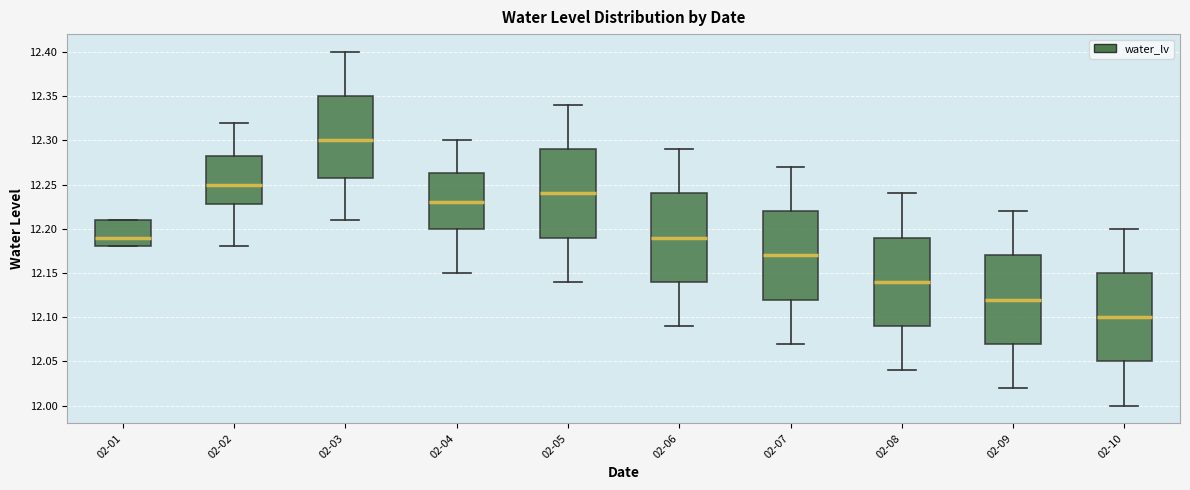

Reading left to right, transcribe this box plot: for each box, give where its median line is, the range the box spans, and where its two whiskers end, as read against the y-axis. The values are not printed on the chart, so give them approximately, as read against the axis.

02-01: median 12.190, box 12.180 to 12.210, whiskers 12.180 to 12.210
02-02: median 12.250, box 12.230 to 12.285, whiskers 12.180 to 12.320
02-03: median 12.300, box 12.260 to 12.350, whiskers 12.210 to 12.400
02-04: median 12.230, box 12.200 to 12.265, whiskers 12.150 to 12.300
02-05: median 12.240, box 12.190 to 12.290, whiskers 12.140 to 12.340
02-06: median 12.190, box 12.140 to 12.240, whiskers 12.090 to 12.290
02-07: median 12.170, box 12.120 to 12.220, whiskers 12.070 to 12.270
02-08: median 12.140, box 12.090 to 12.190, whiskers 12.040 to 12.240
02-09: median 12.120, box 12.070 to 12.170, whiskers 12.020 to 12.220
02-10: median 12.100, box 12.050 to 12.150, whiskers 12.000 to 12.200